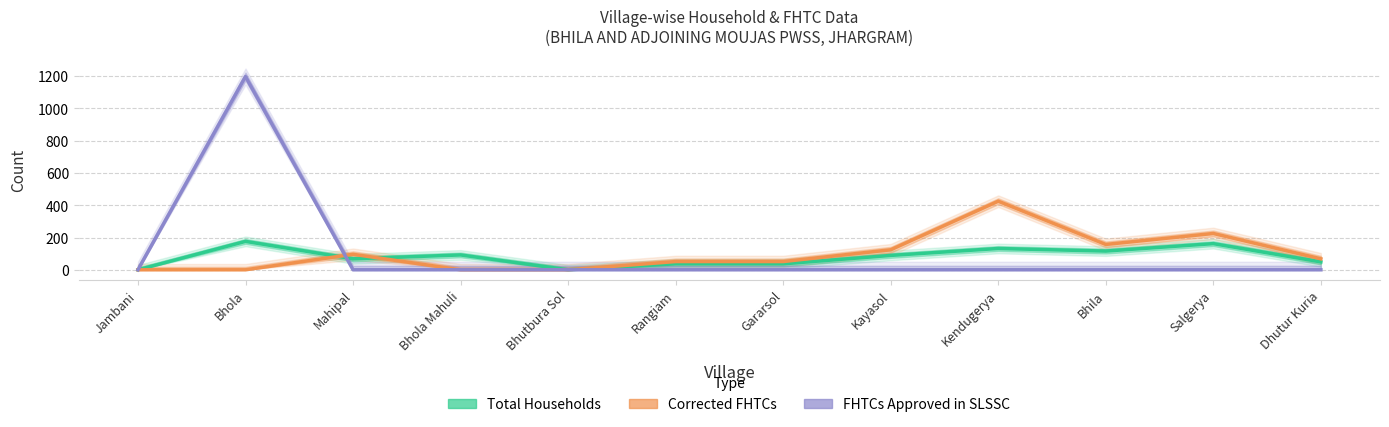

How many data points in Total Households are less than 89?

6